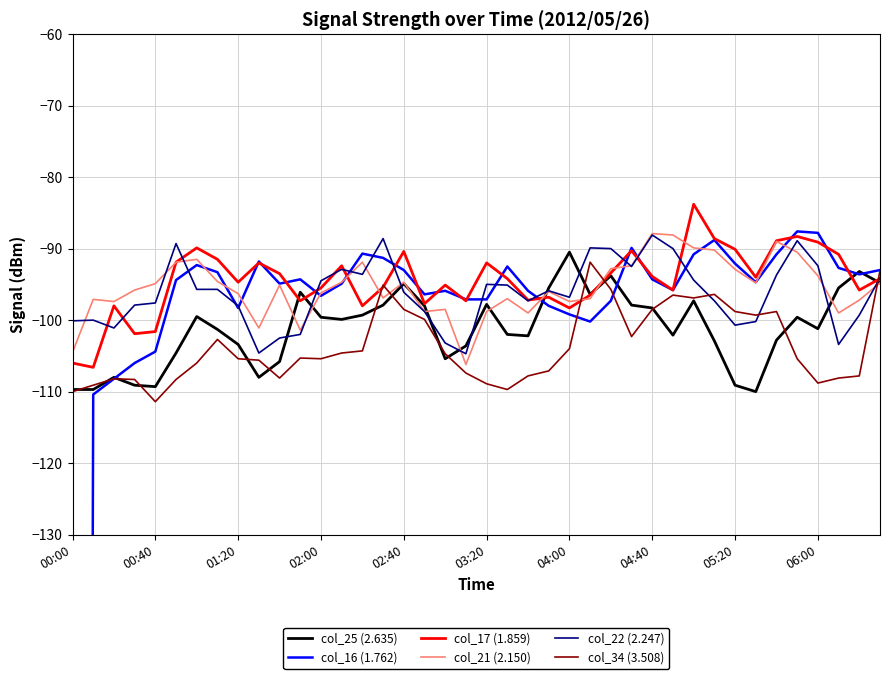

At which category is the sum across all series the highest?

30